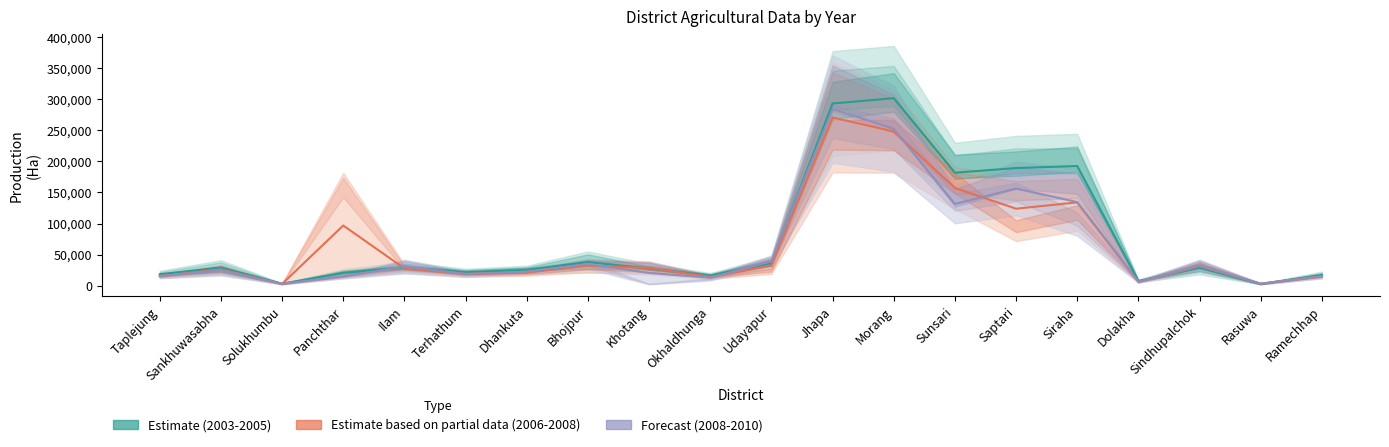

How many intersections are there between 2004/2005 and 2007/2008?

10